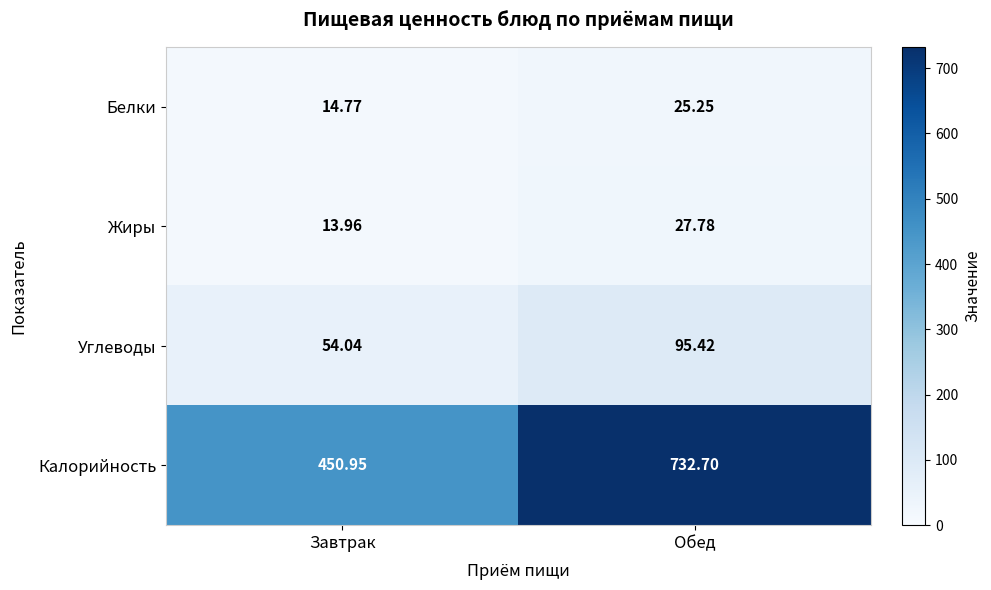

Where is Белки nearest to the value 20?

Завтрак